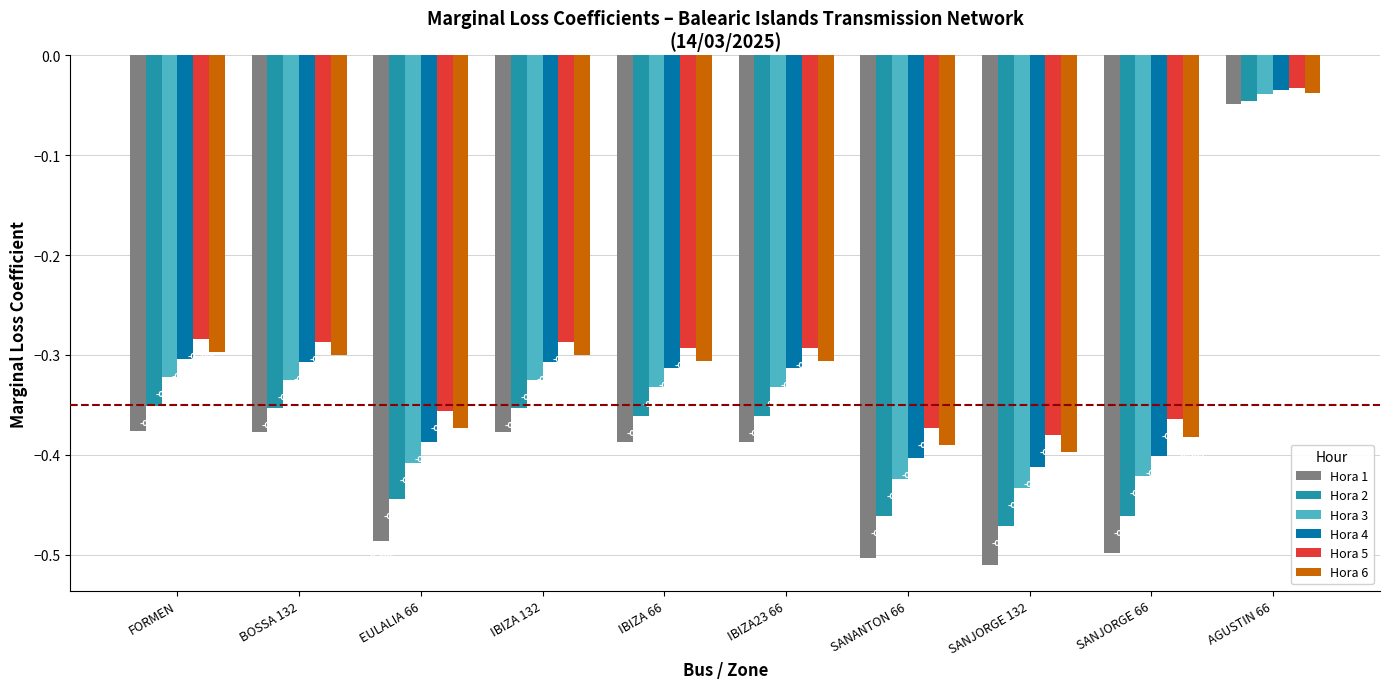

What is the value of the Hora 6 bar at the 6th from the left?

-0.3